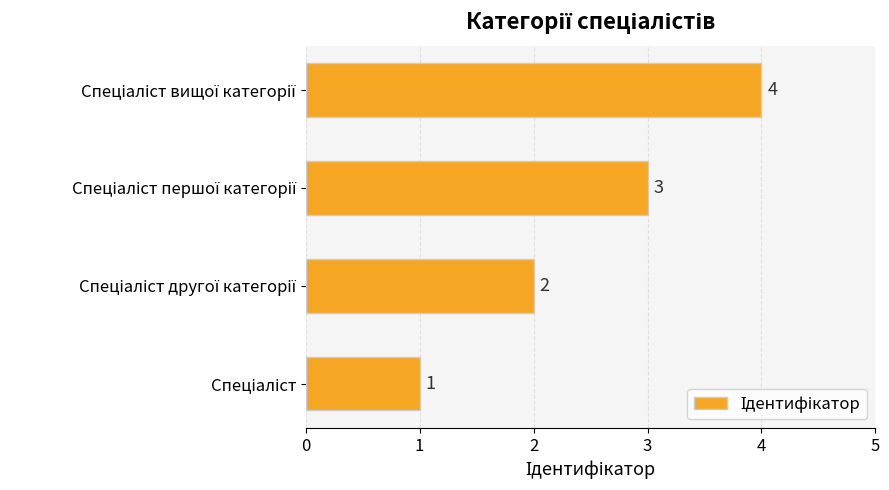

What is the sum of all values?

10